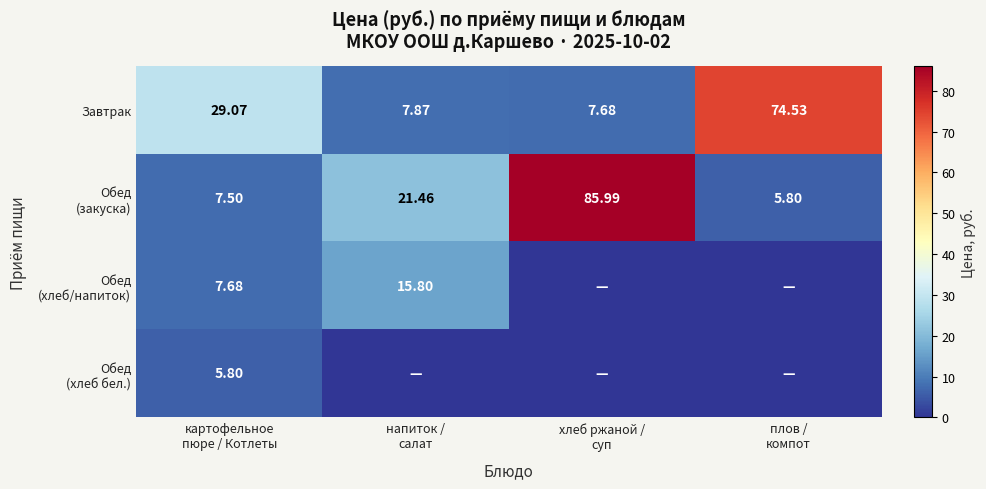

How many values in the Завтрак series are below 29?

2